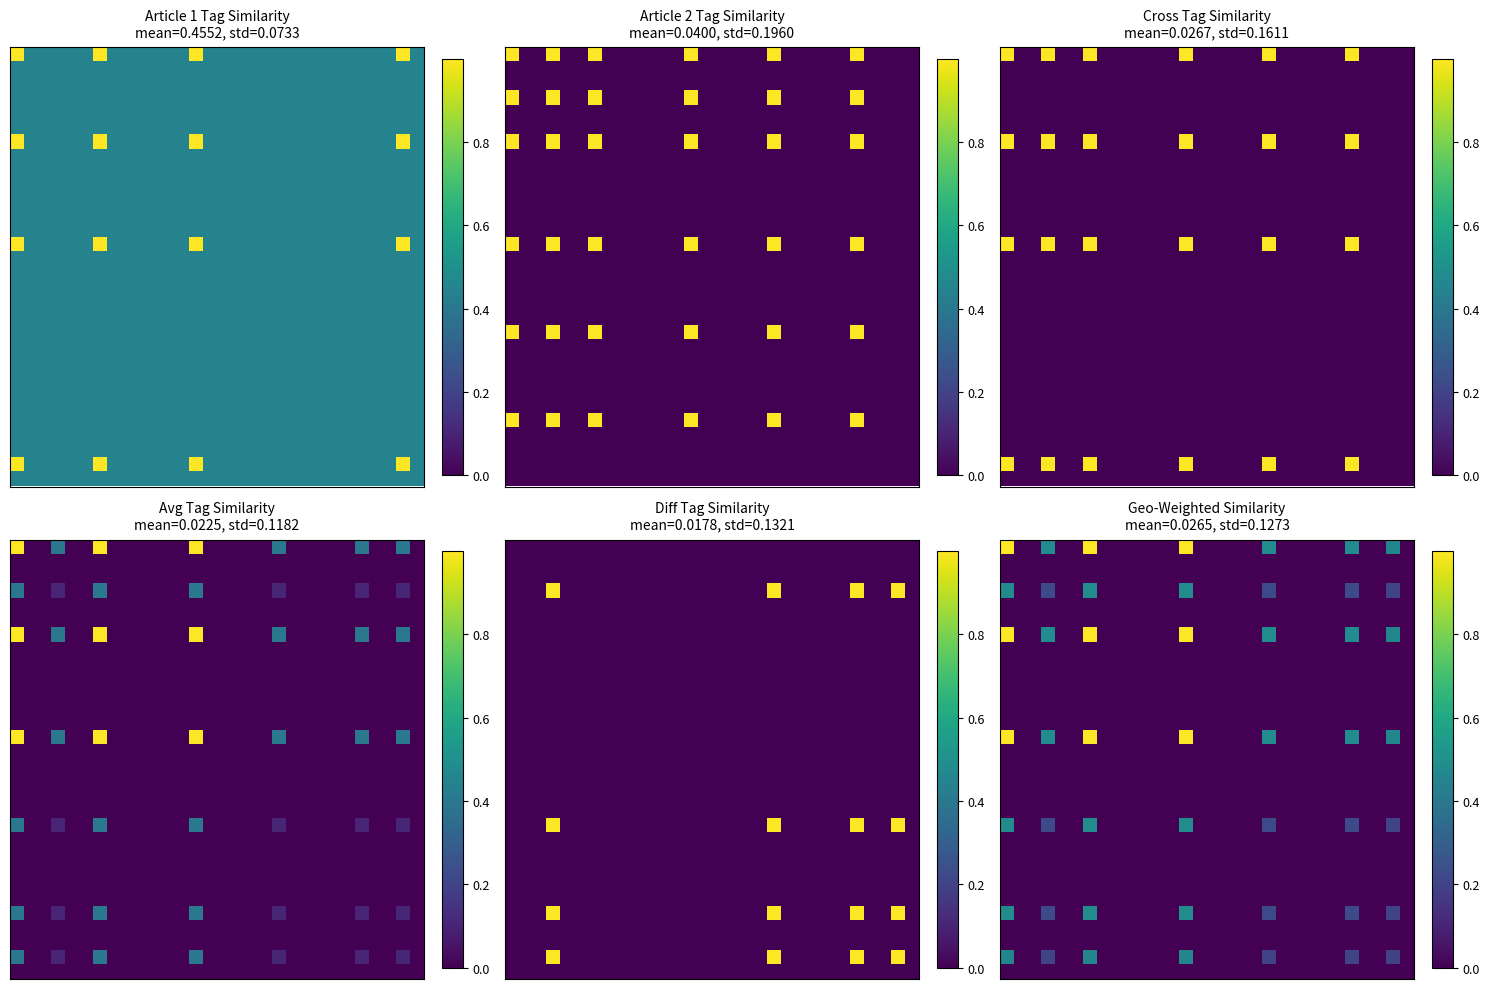

Which category has the lowest value across all series?

1